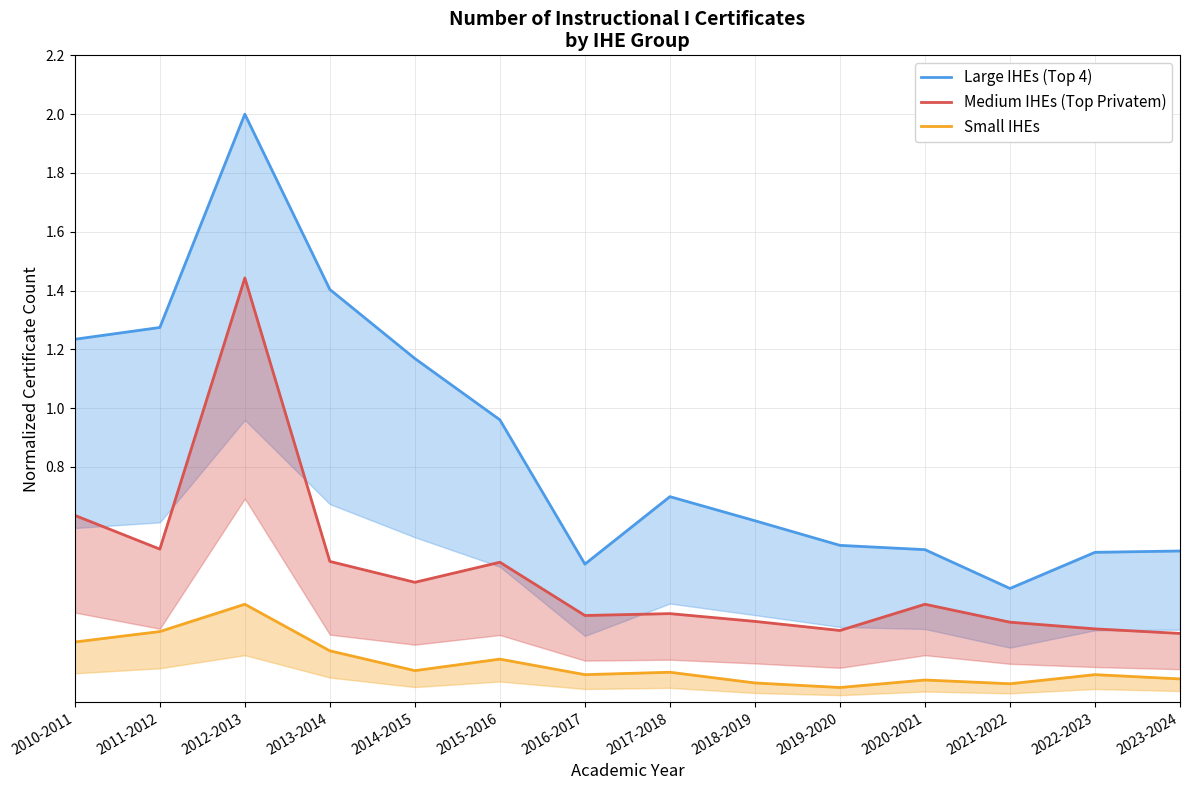

Where is the first local minimum for Small IHEs?

2014-2015